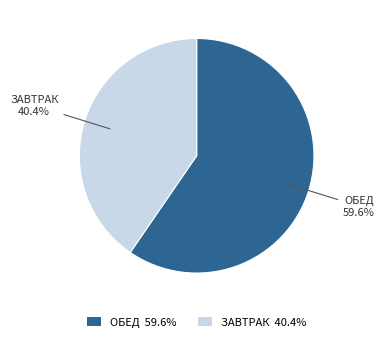

Which category accounts for the majority?

ОБЕД 59.6%